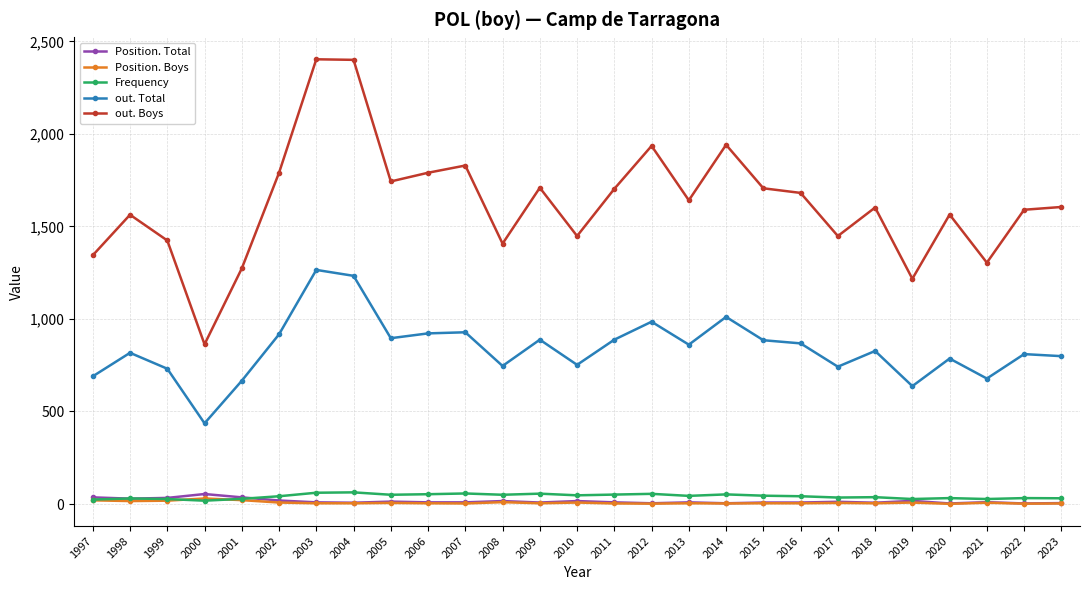

True or false: out. Boys has a value of 1605 at 2023.

True